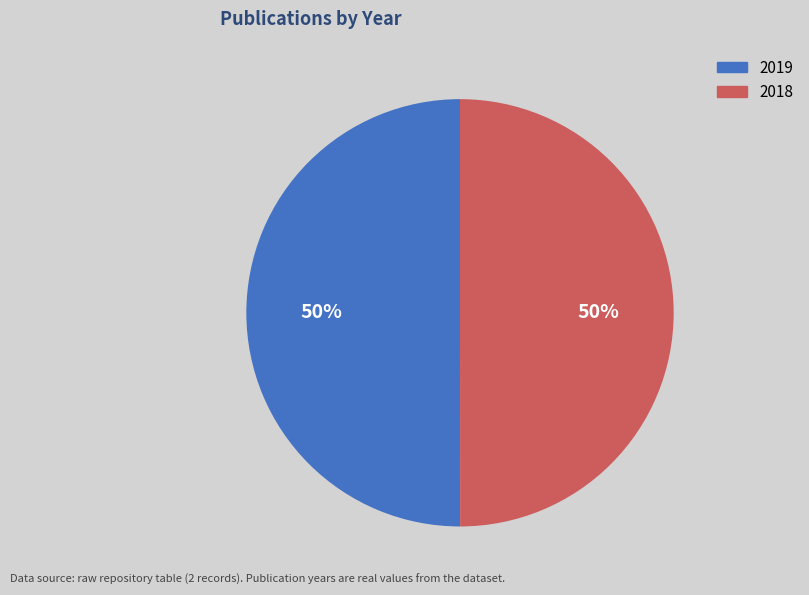

What is the ratio of the value at 2019 to the value at 2018?

1.0